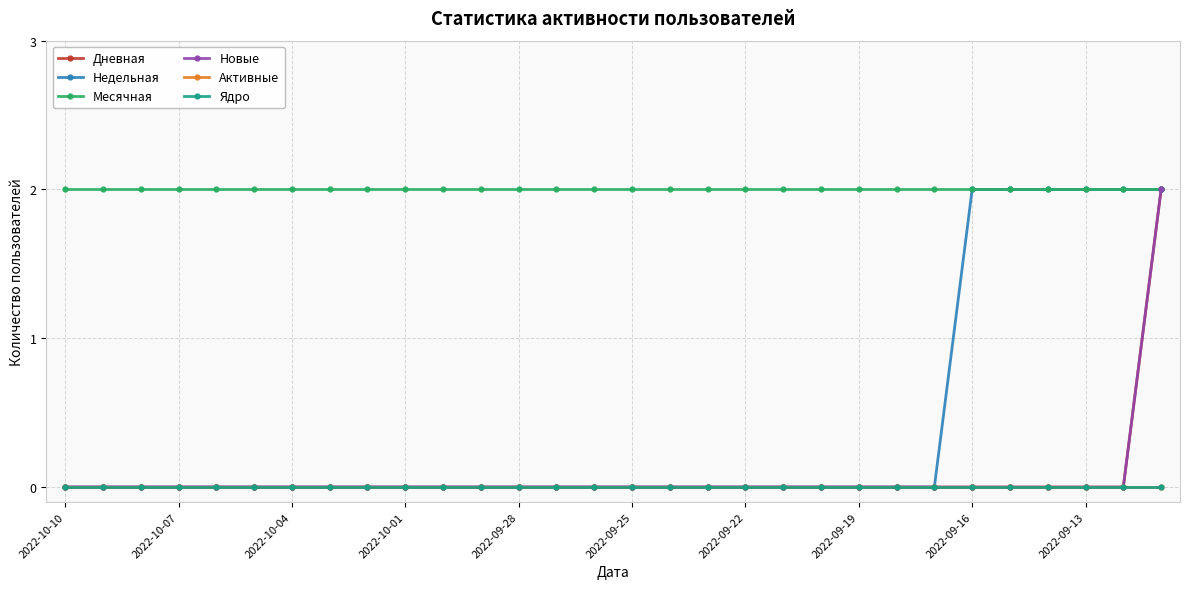

Is this an area chart (filled region under the line)?

No